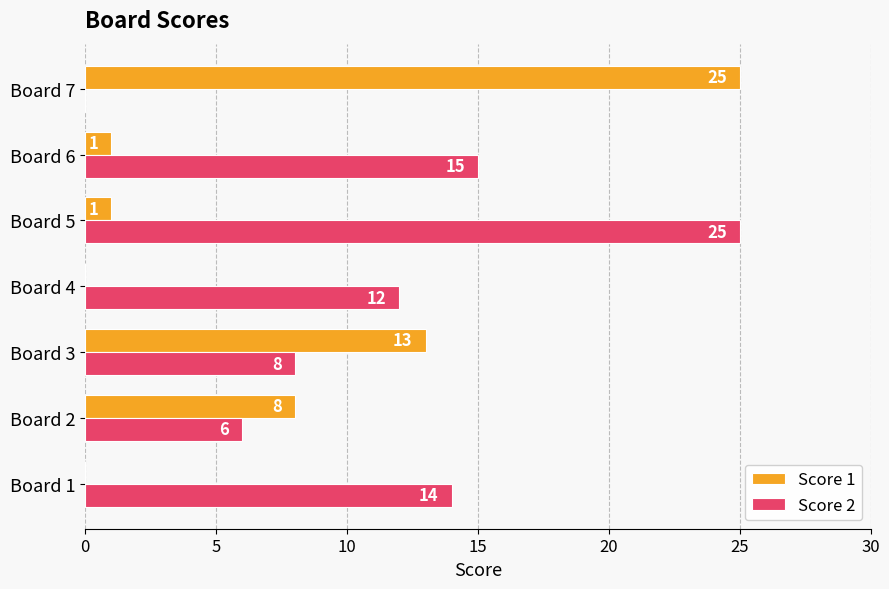

The value of Score 2 at Board 4 is 12. True or false?

True